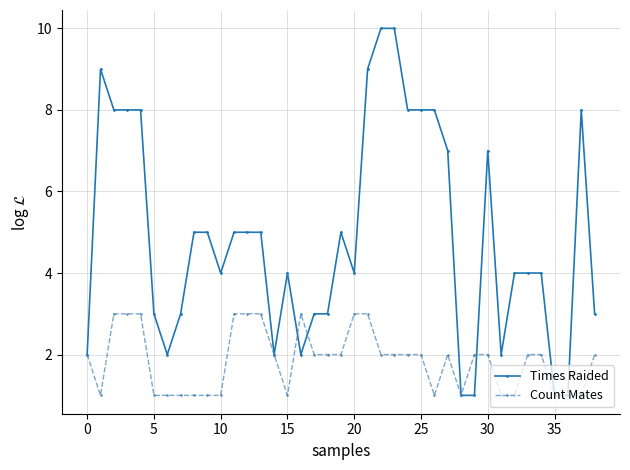

Which series has the largest total across all categories?

Times Raided